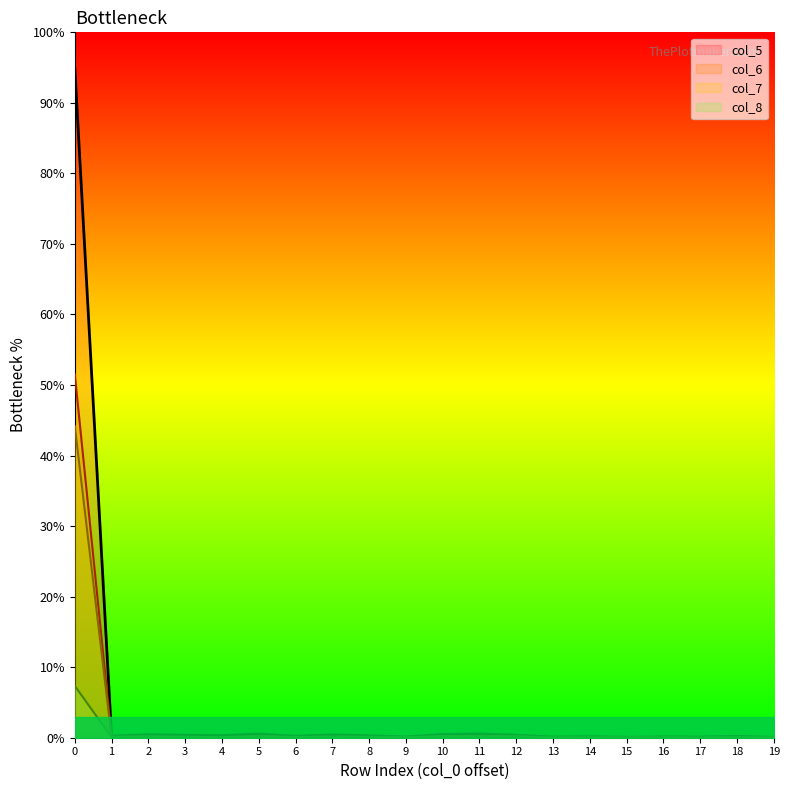

What is the maximum value shown in the chart?

95.0